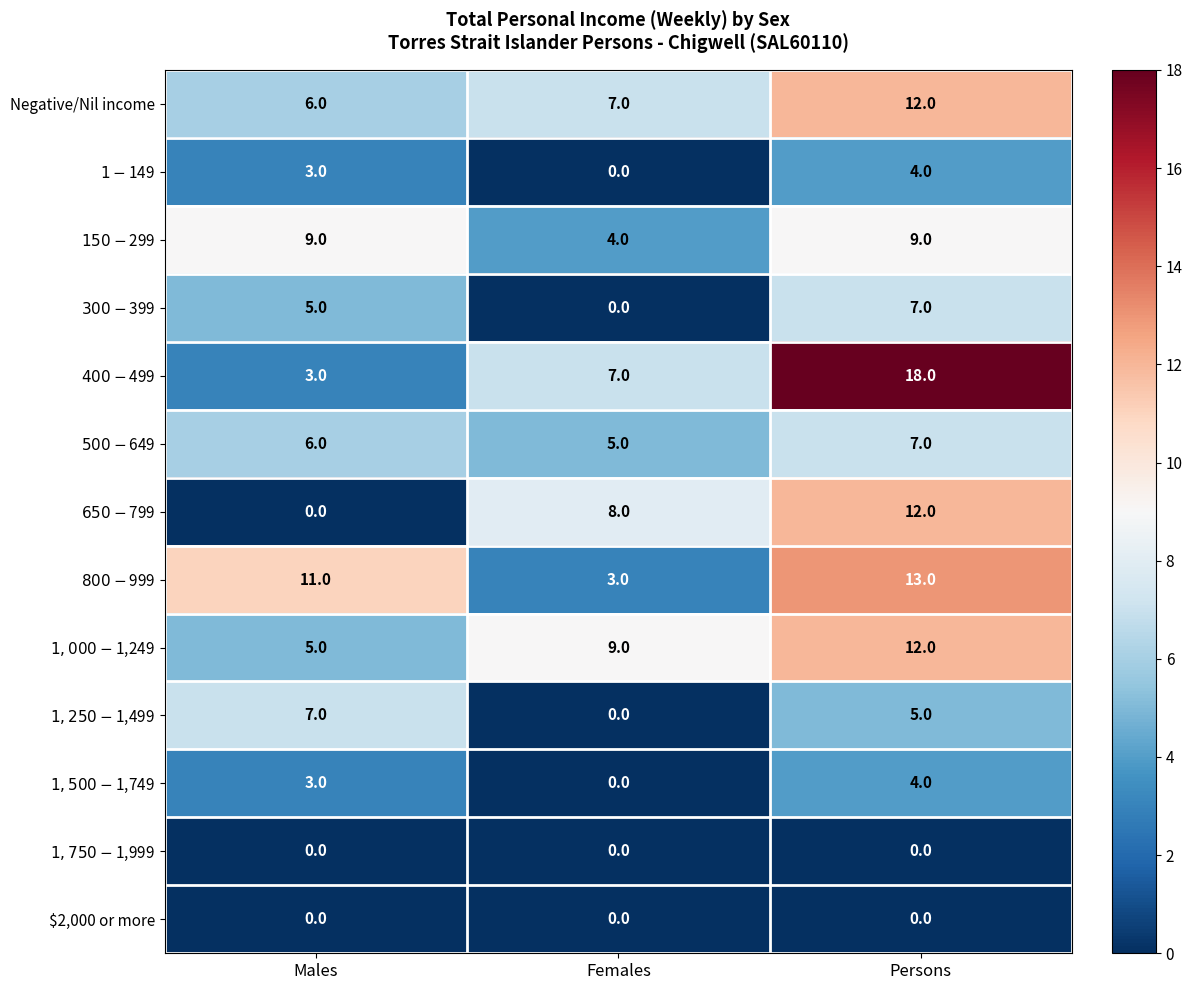

What is the difference between the highest and lowest values at Females?

9